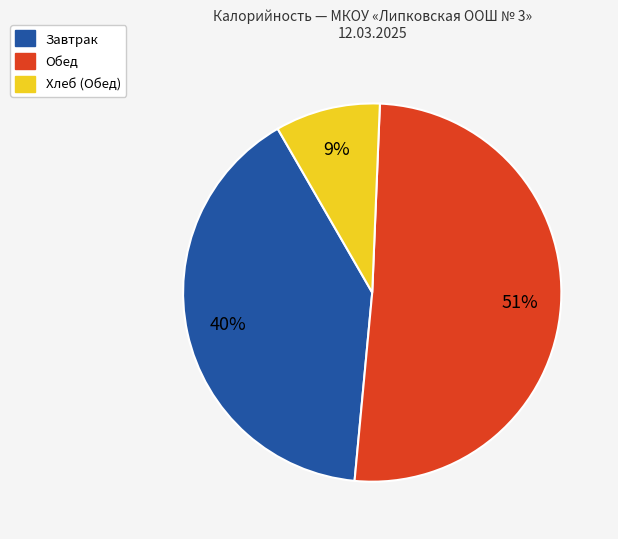

Do Завтрак and Обед together represent more than half of the pie?

Yes